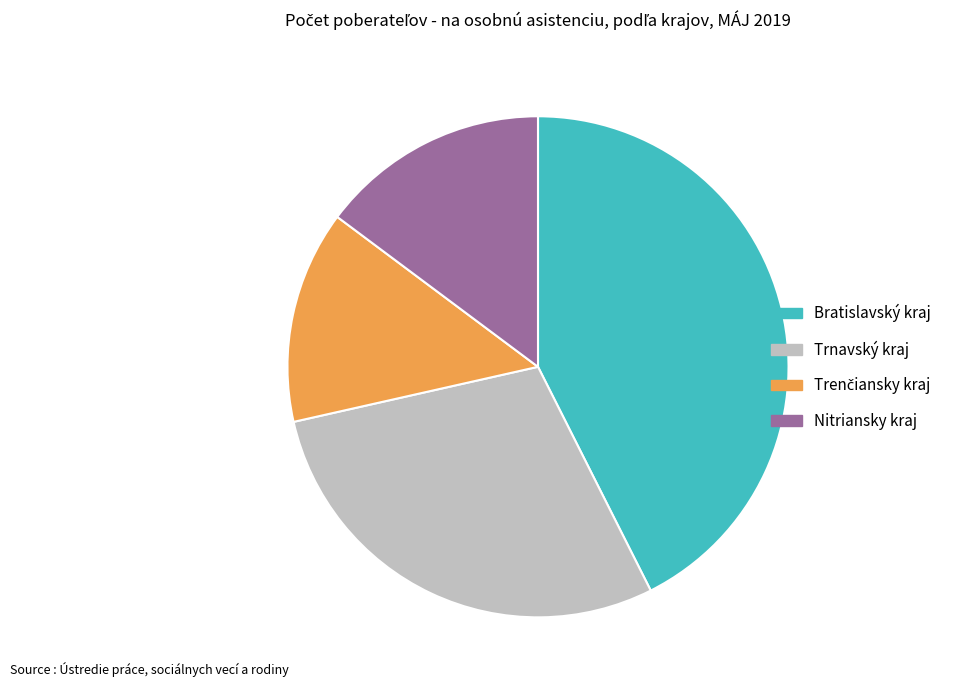

Between Trnavský kraj and Bratislavský kraj, which is larger?

Bratislavský kraj